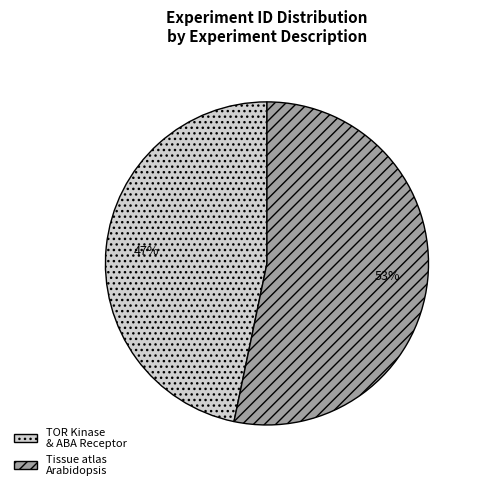

How many slices are in this pie chart?

2